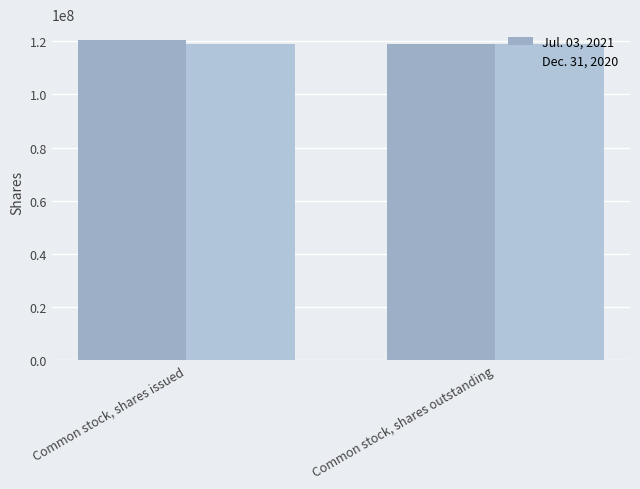

Between Common stock, shares issued and Common stock, shares outstanding, which series saw the biggest shift?

Jul. 03, 2021